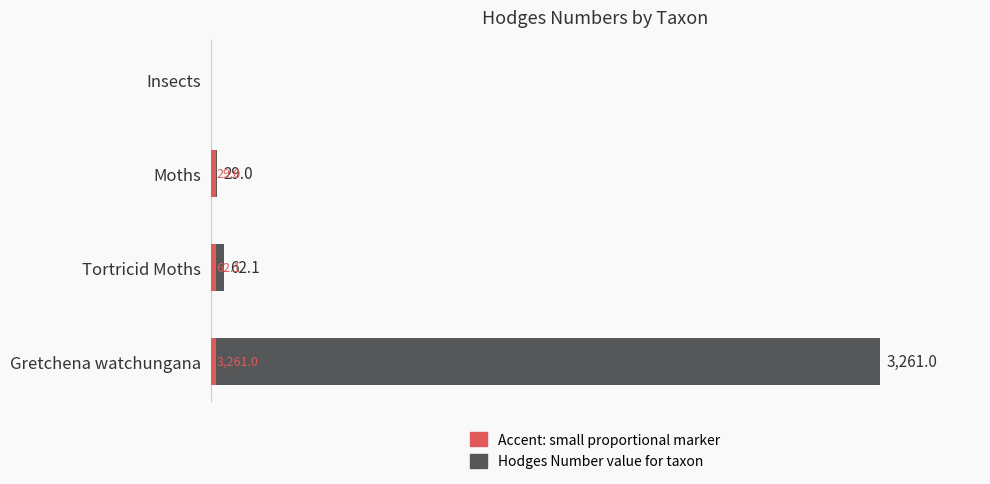

How many bars are there in total?

8